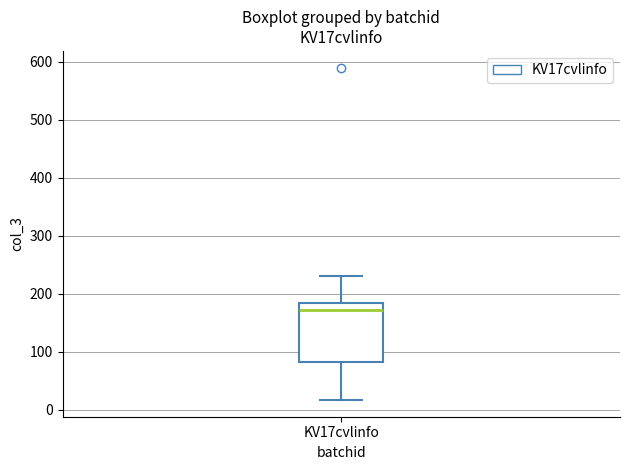

Read this box plot against the y-axis: the position of the median line, the range covered by the box, and the ends of both whiskers. The values are not printed on the chart, so give them approximately, as read against the axis.

median 170, box 80 to 180, whiskers 20 to 230